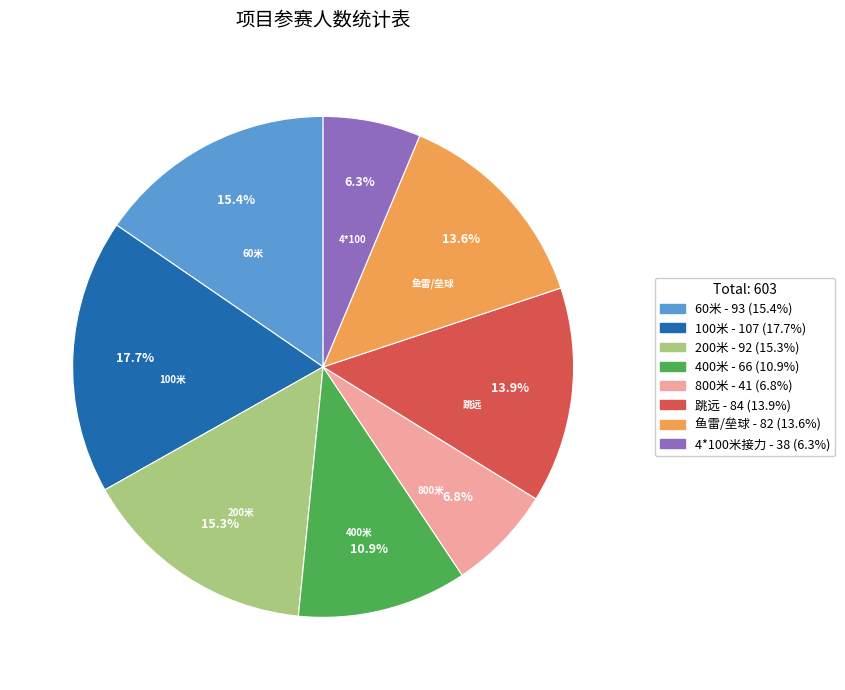

Is there any slice that represents more than half of the pie?

No